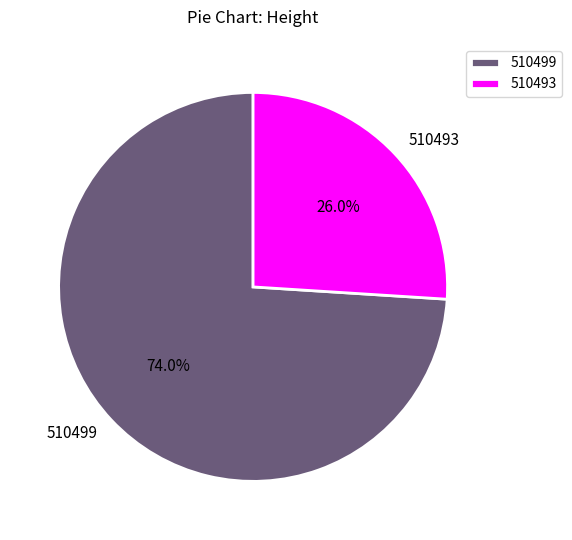

To the nearest percent, what is the difference between the largest and smallest slice percentages?

48%